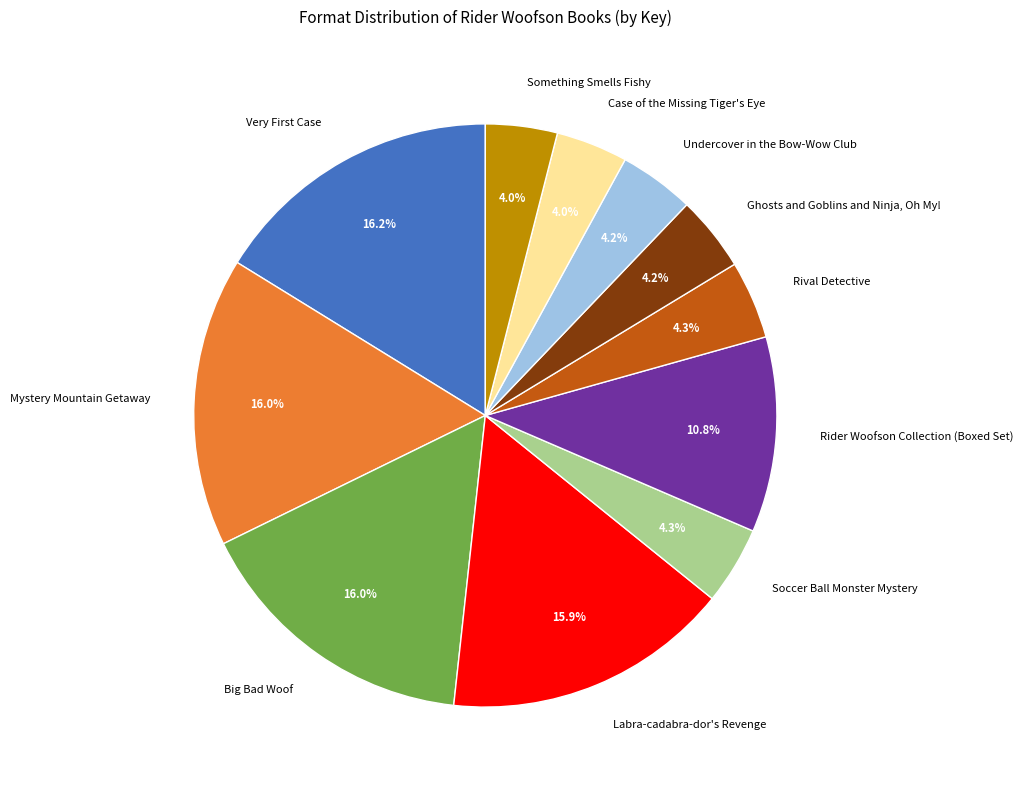

What portion of the pie excludes Mystery Mountain Getaway?

84.0%